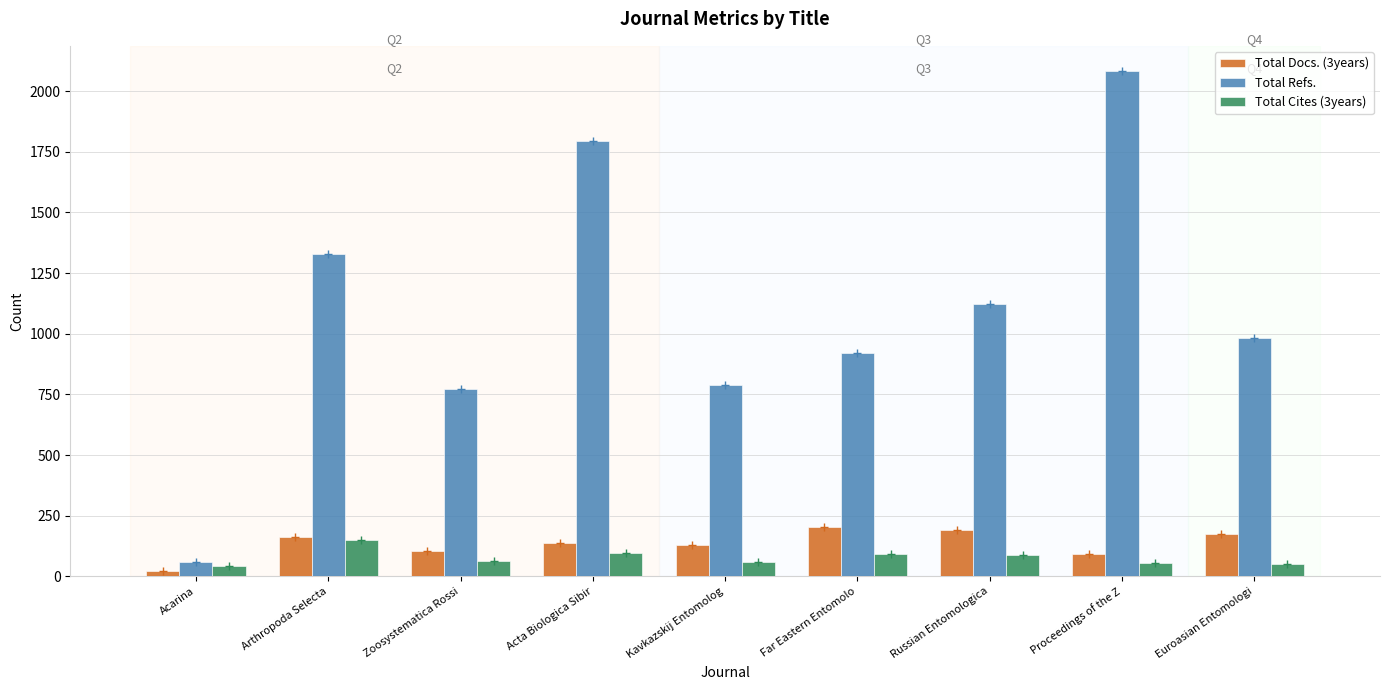

List the series in order of their peak value, lowest first.

Total Cites (3years), Total Docs. (3years), Total Refs.